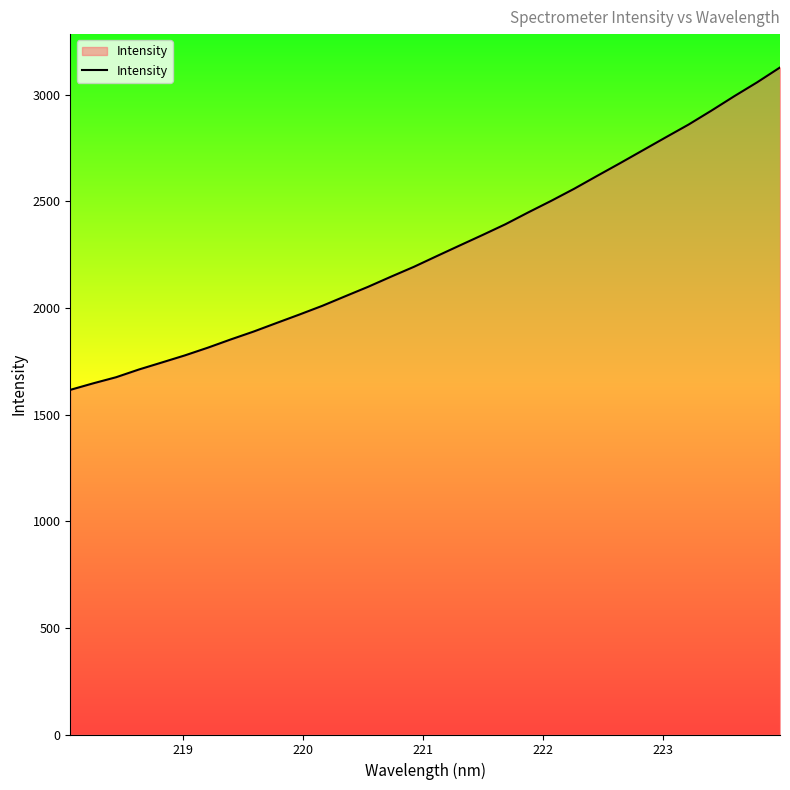

What is the smallest value displayed?

1616.5